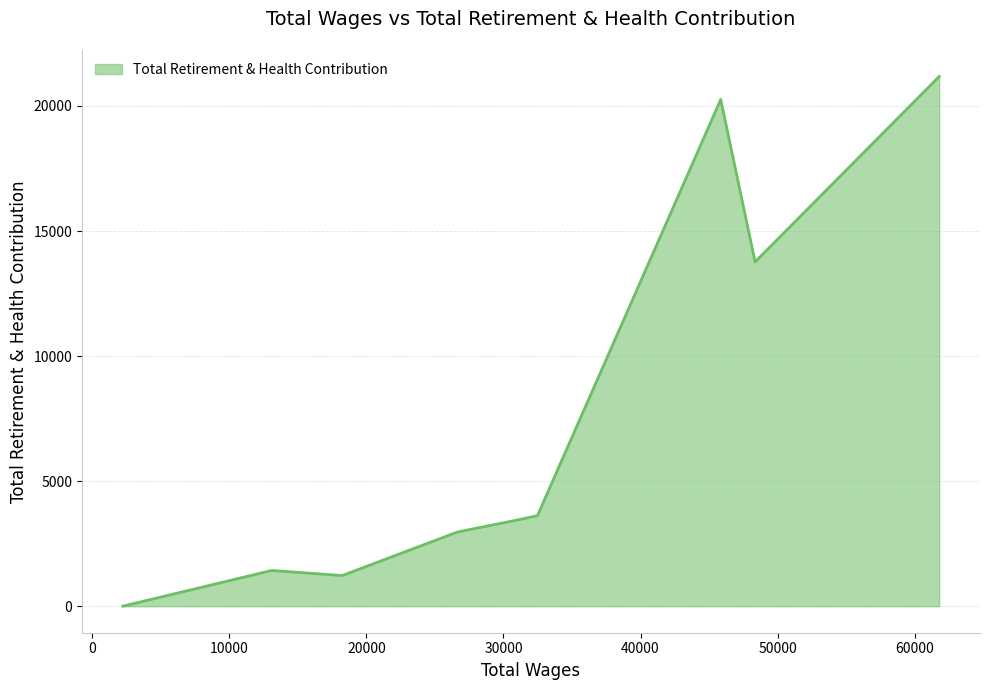

What is the greatest value displayed?

21178